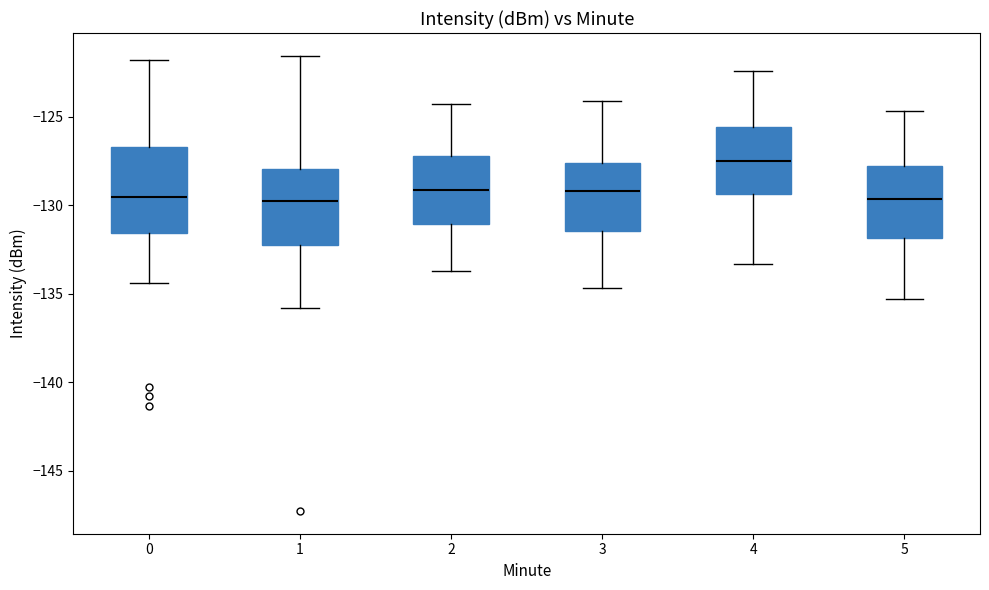

Reading left to right, transcribe this box plot: for each box, give where its median line is, the range the box spans, and where its two whiskers end, as read against the y-axis. The values are not printed on the chart, so give them approximately, as read against the axis.

0: median -129.5, box -131.5 to -126.5, whiskers -134.5 to -122.0
1: median -129.5, box -132.5 to -128.0, whiskers -136.0 to -121.5
2: median -129.0, box -131.0 to -127.0, whiskers -133.5 to -124.5
3: median -129.0, box -131.5 to -127.5, whiskers -134.5 to -124.0
4: median -127.5, box -129.5 to -125.5, whiskers -133.5 to -122.5
5: median -129.5, box -132.0 to -128.0, whiskers -135.5 to -124.5